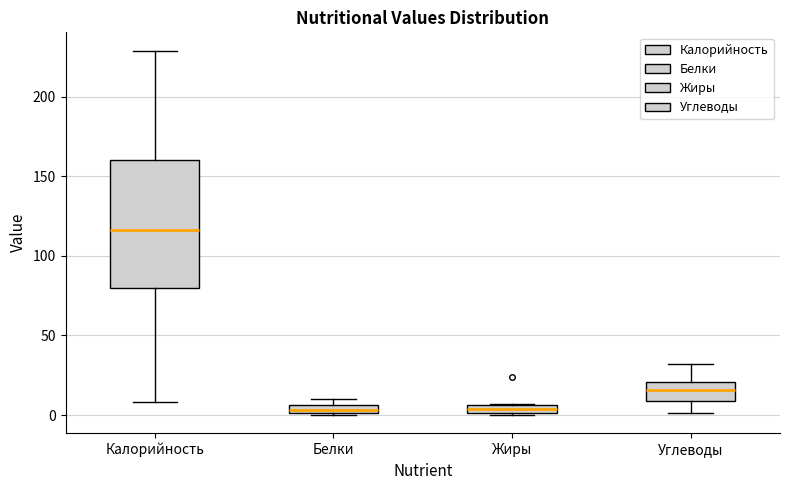

Where is the lower edge of the box for Белки on the y-axis? The values are not printed on the chart, so give them approximately, as read against the axis.

0